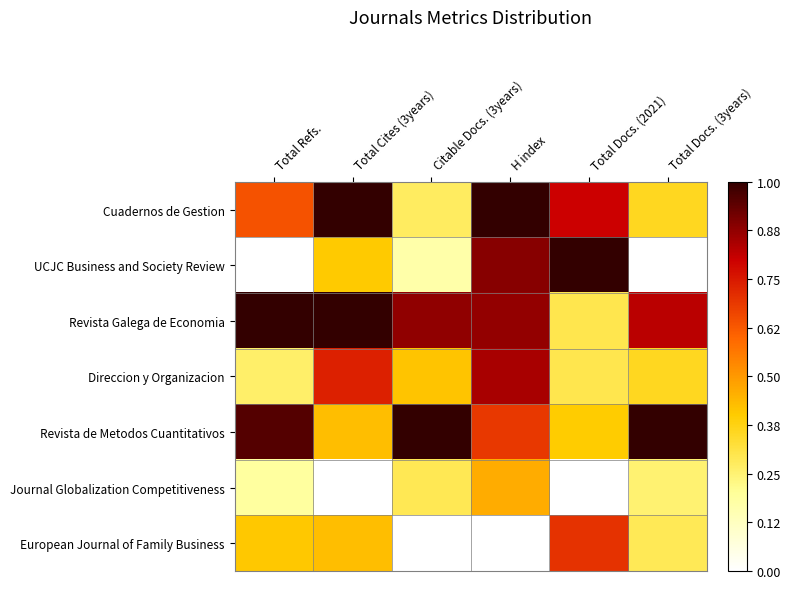

Which series has the largest total across all categories?

Revista Galega de Economia